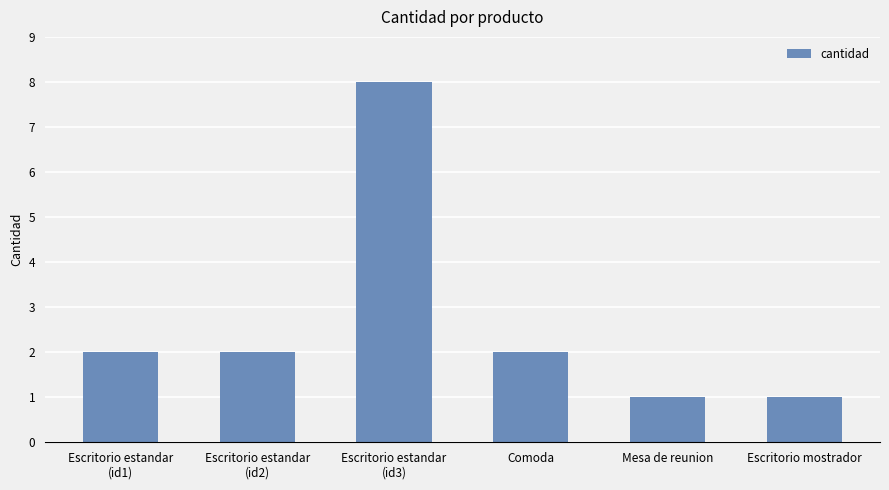

The value at Escritorio estandar
(id3) is 8. True or false?

True